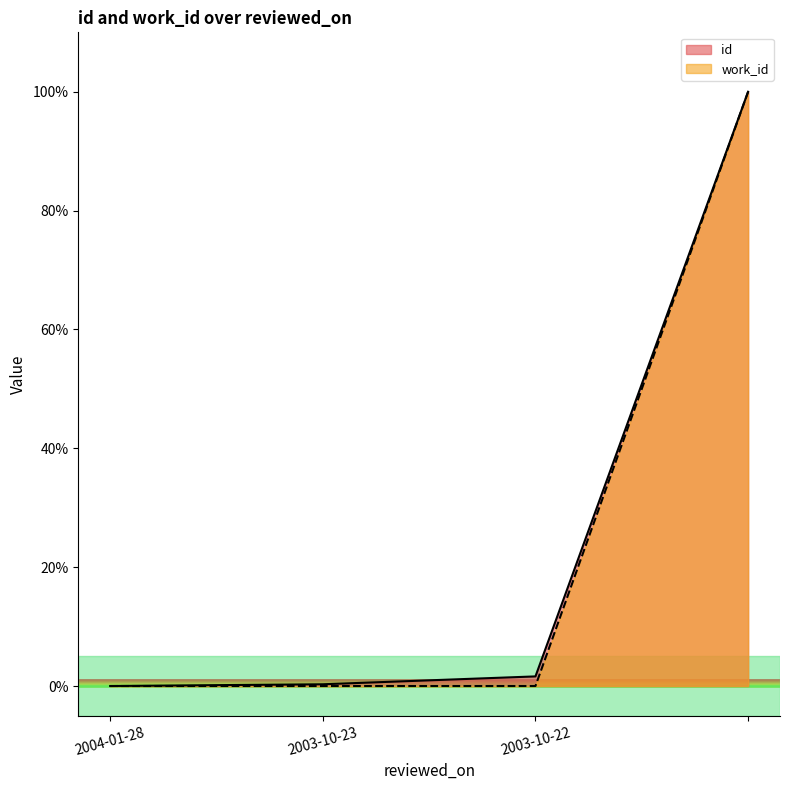

Is it true that id (line) equals 33.7 at 2004-01-28?

False